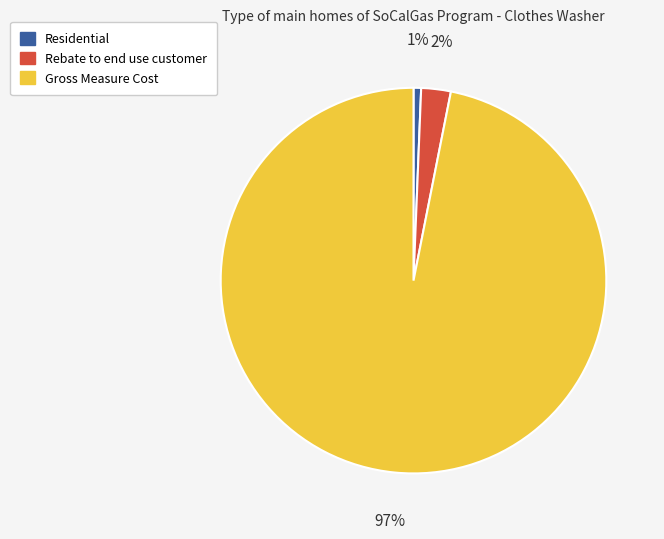

Which category has the biggest portion of the pie?

Gross Measure Cost